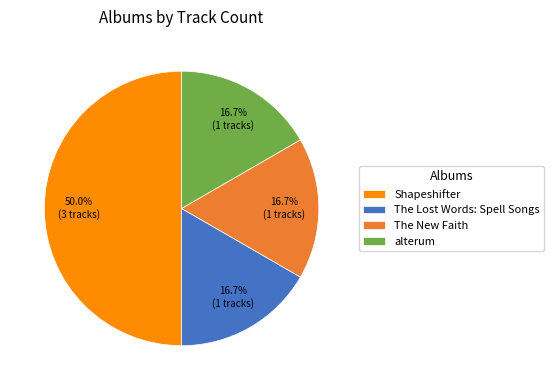

Does The New Faith represent more than half of the total?

No